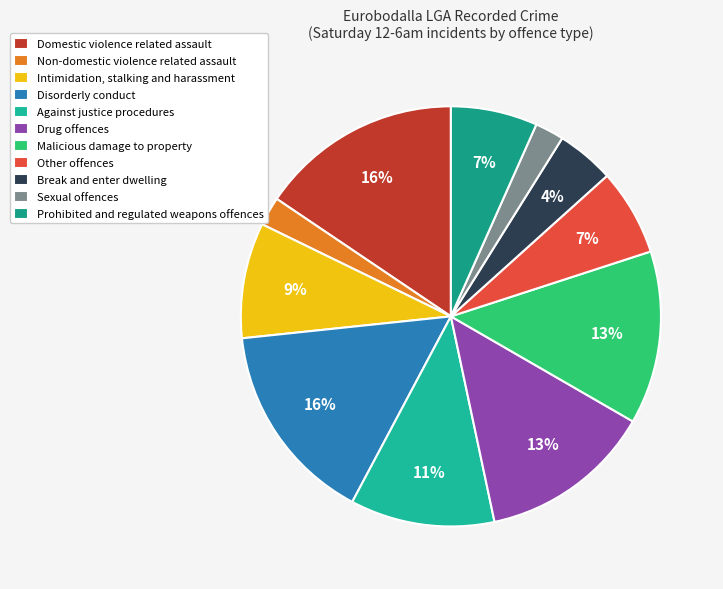

To the nearest percent, what portion does Drug offences represent?

13%